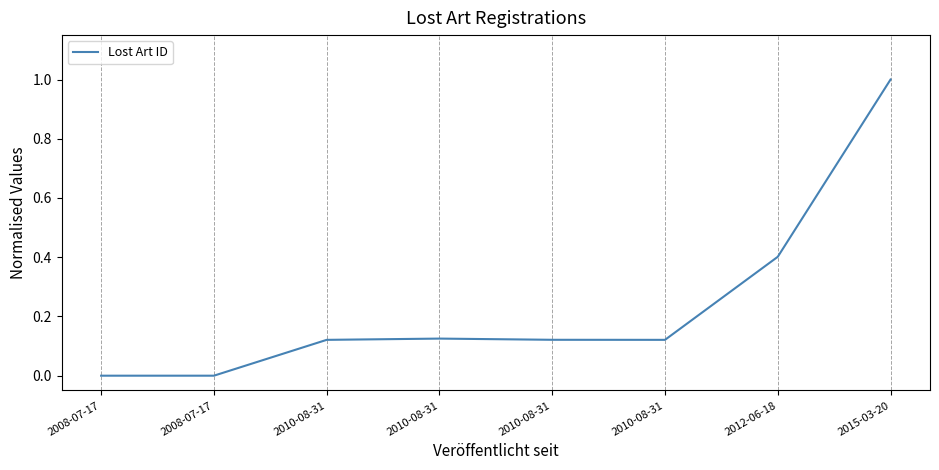

Count the number of data series in this chart.

1